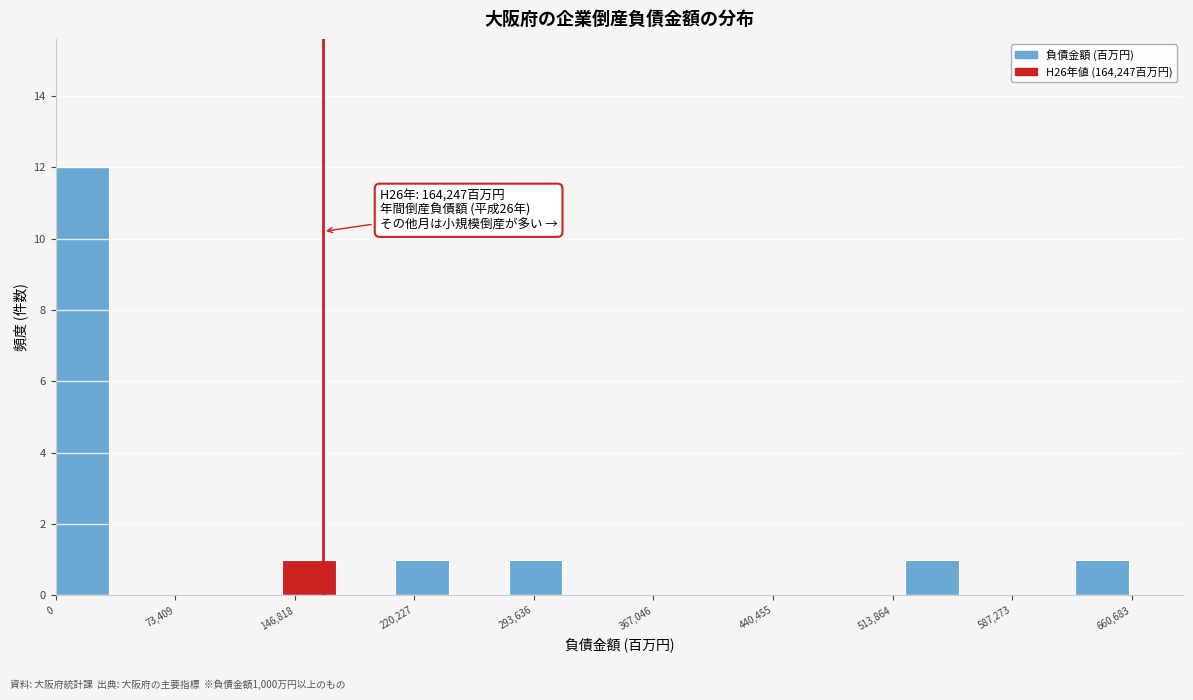

Around what value on the x-axis is the tallest bar? Give the approximate position of its centre, as read against the axis.

20000